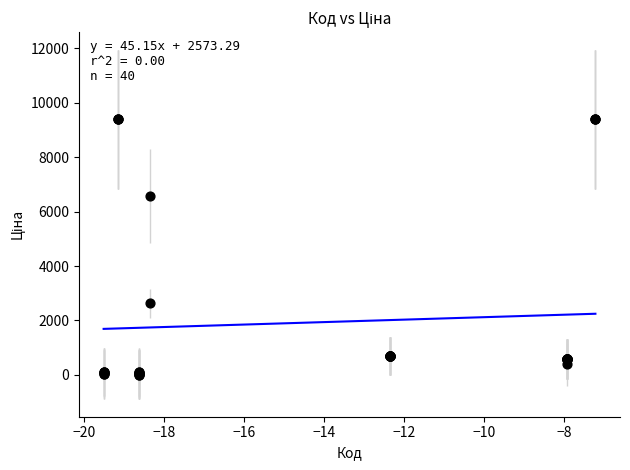

What Y value in the scatter plot is closest to 4699?

6568.8